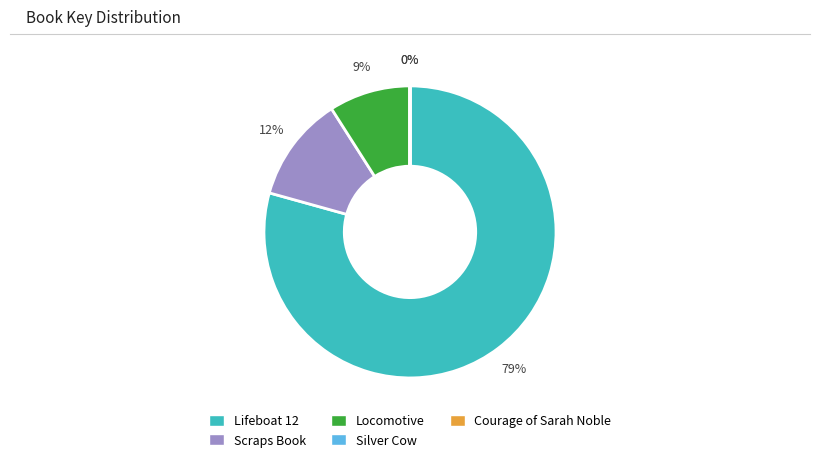

What is the ratio of the value at Lifeboat 12 to the value at Locomotive?

8.8